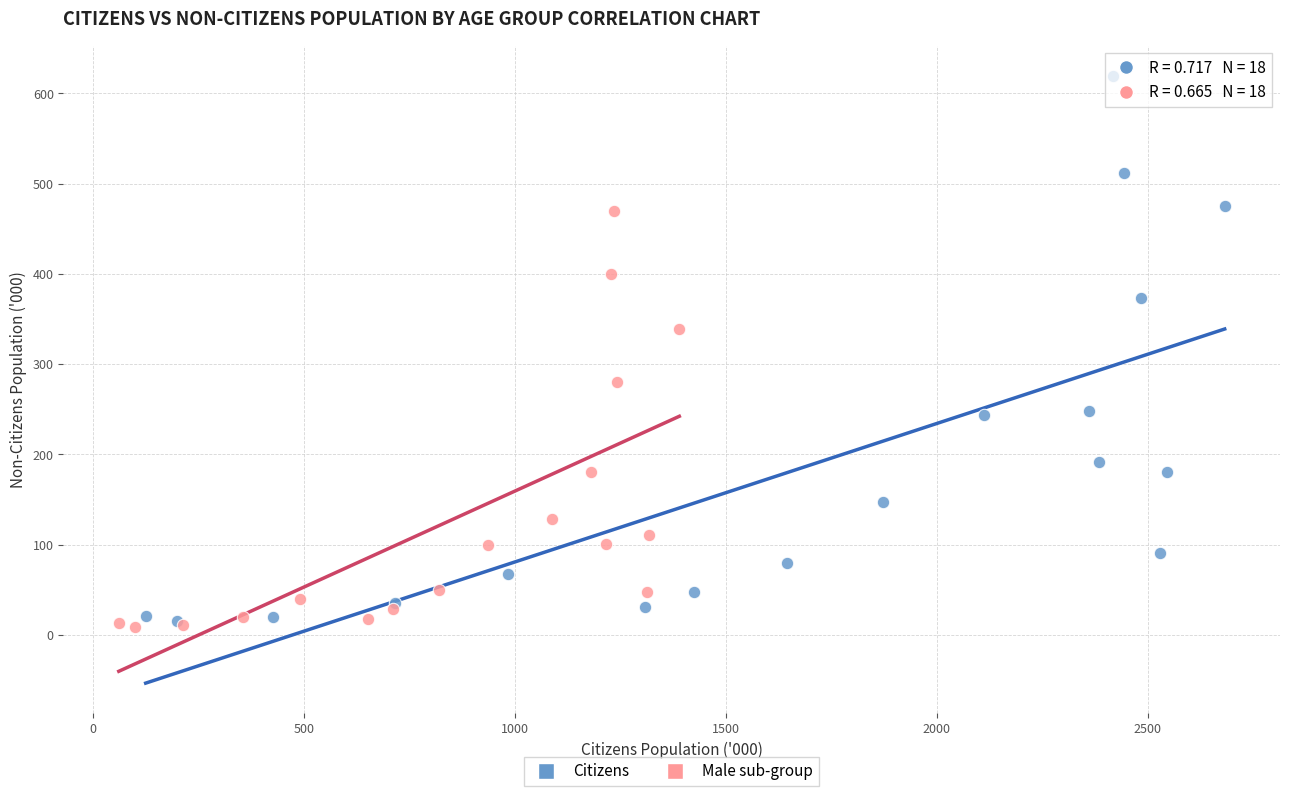

Which series reaches the maximum Y coordinate?

Citizens